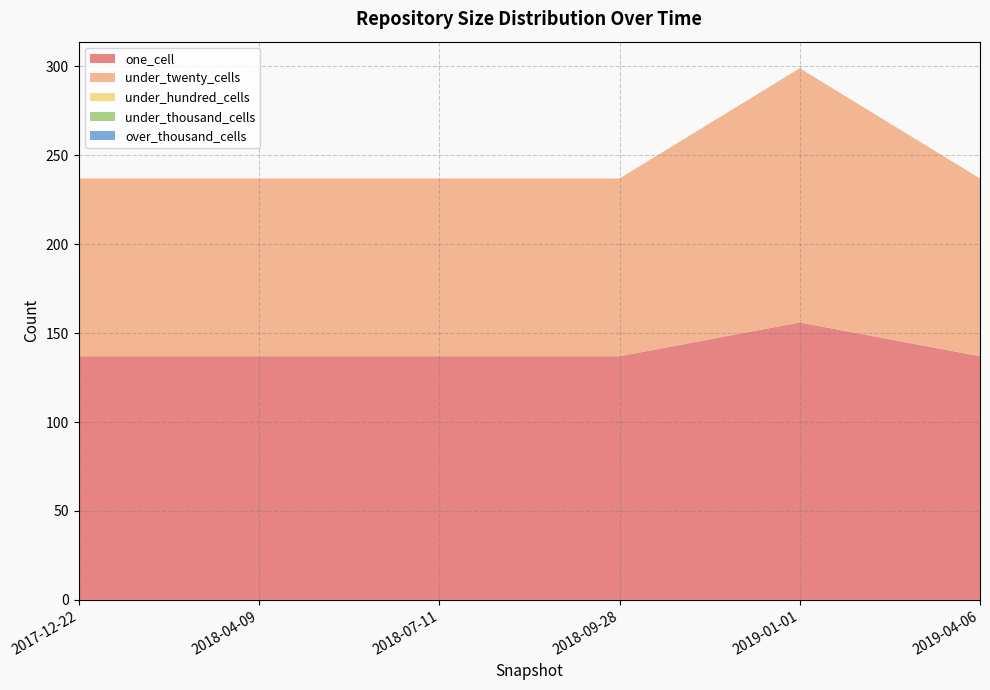

Reading left to right, transcribe all the data shown in this chart.

one_cell: 2017-12-22=137	2018-04-09=137	2018-07-11=137	2018-09-28=137	2019-01-01=156	2019-04-06=137
under_twenty_cells: 2017-12-22=100	2018-04-09=100	2018-07-11=100	2018-09-28=100	2019-01-01=143	2019-04-06=100
under_hundred_cells: 2017-12-22=0	2018-04-09=0	2018-07-11=0	2018-09-28=0	2019-01-01=0	2019-04-06=0
under_thousand_cells: 2017-12-22=0	2018-04-09=0	2018-07-11=0	2018-09-28=0	2019-01-01=0	2019-04-06=0
over_thousand_cells: 2017-12-22=0	2018-04-09=0	2018-07-11=0	2018-09-28=0	2019-01-01=0	2019-04-06=0